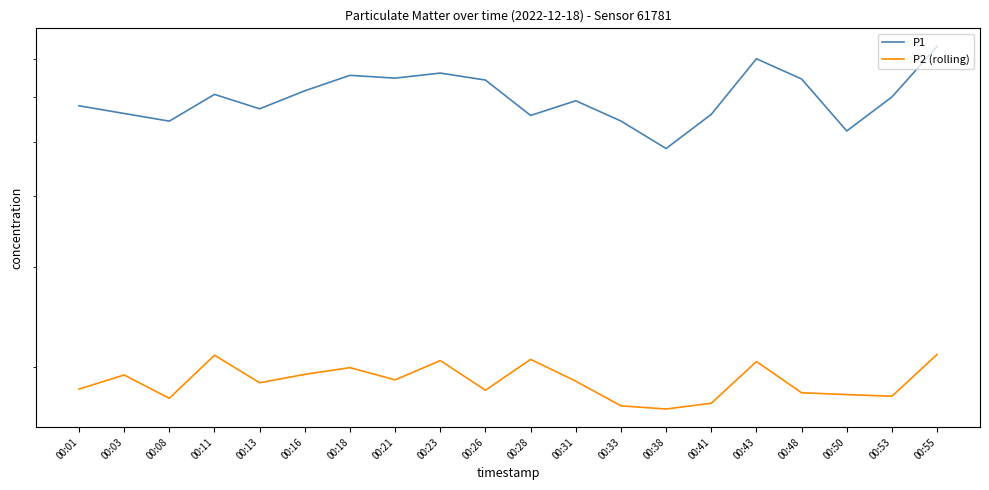

In P1, how many points are lower than both neighbors (excluding endpoints)?

6